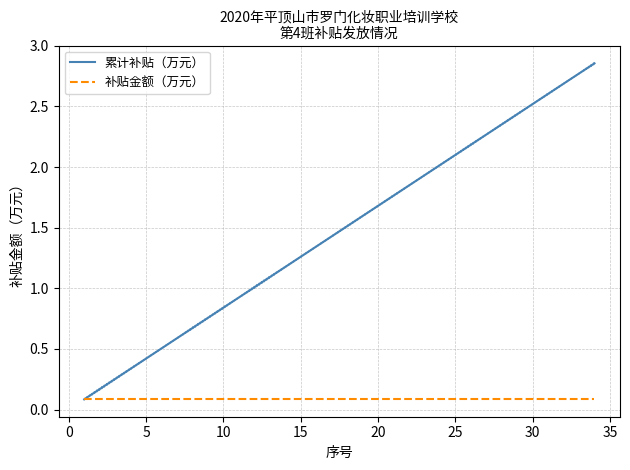

The 补贴金额（万元） series shows 0.0 at 10. True or false?

False